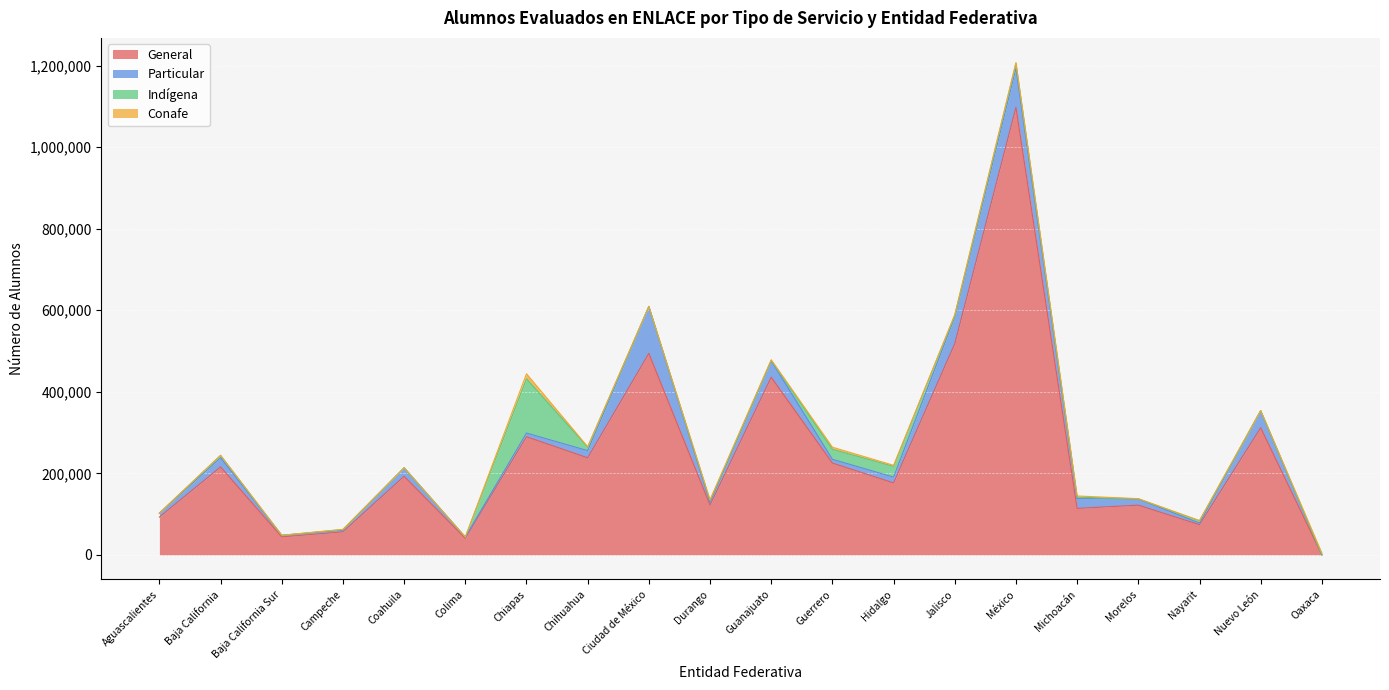

Reading right to left, extract all data points from this chart.

General: 0	311769	73905	121855	113927	1097771	518043	176365	225080	435563	122217	494100	237936	289685	40541	192697	56416	44076	215622	92602
Particular: 0	41835	4009	14967	23986	95966	65795	14241	9279	40551	6516	115296	17639	8985	3160	20871	3996	3794	22827	9556
Indígena: 0	0	5441	573	3640	11745	3565	26242	24410	749	4544	0	8555	132946	0	0	1660	0	5514	0
Conafe: 4433	317	720	424	2837	2232	1738	2756	5293	1765	1820	0	1098	12514	91	11	403	154	234	310